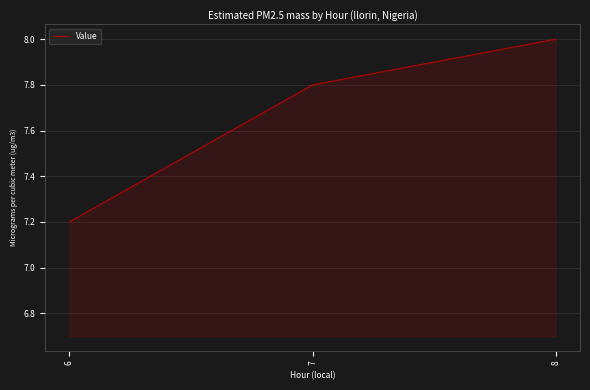

What is the change in value from 6 to 8?

+0.8